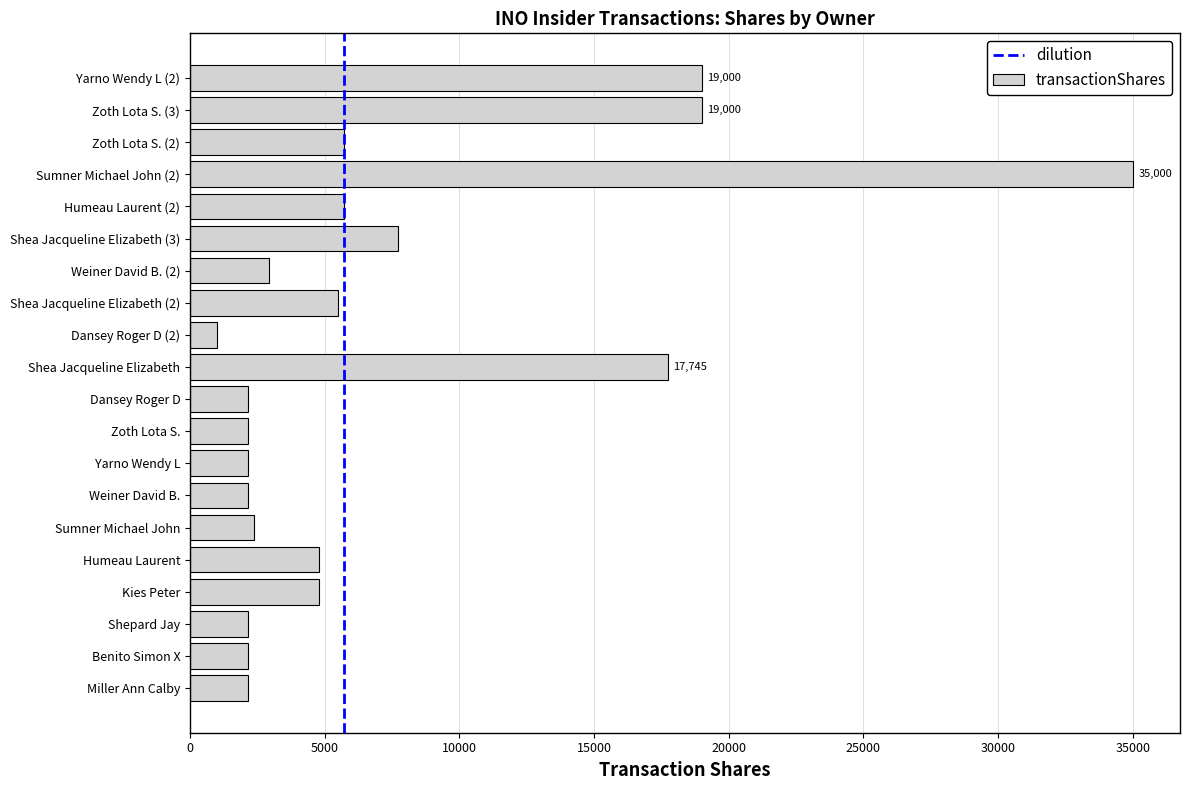

True or false: the data shows 7731 at Shea Jacqueline Elizabeth (3).

True